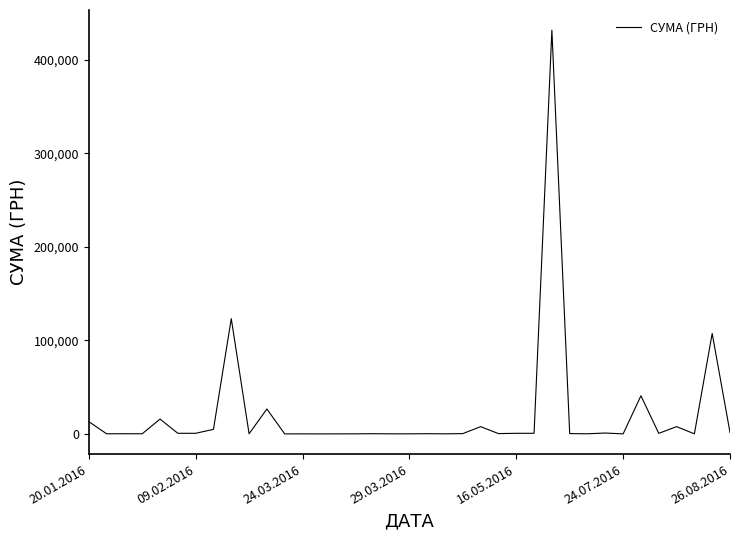

What is the difference between the maximum and minimum values?

431658.1